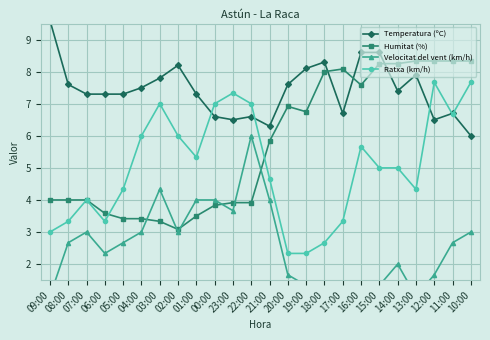

Is the value of Temperatura (ºC) at 13:00 greater than the value of Velocitat del vent (km/h) at 03:00?

Yes